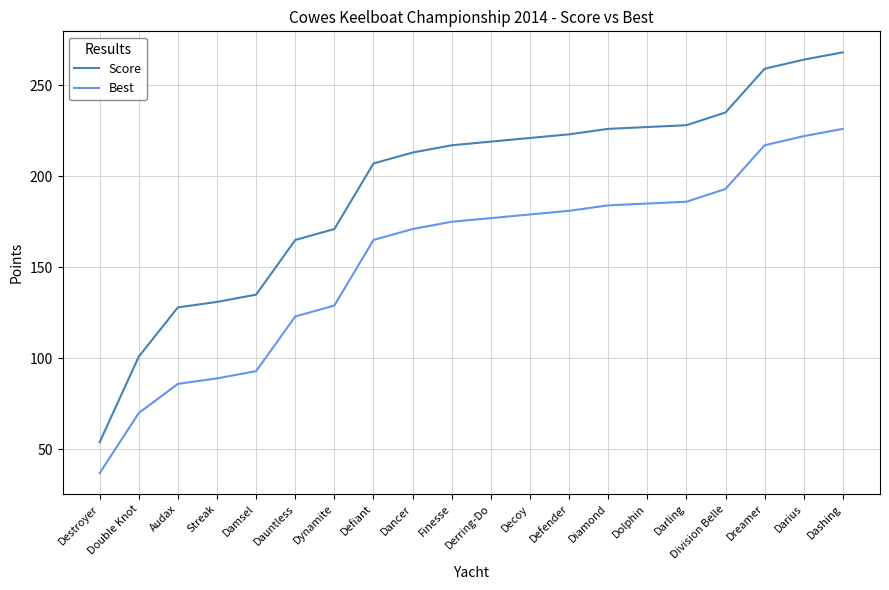

What is the sum of the Best values at Division Belle and Damsel?

286